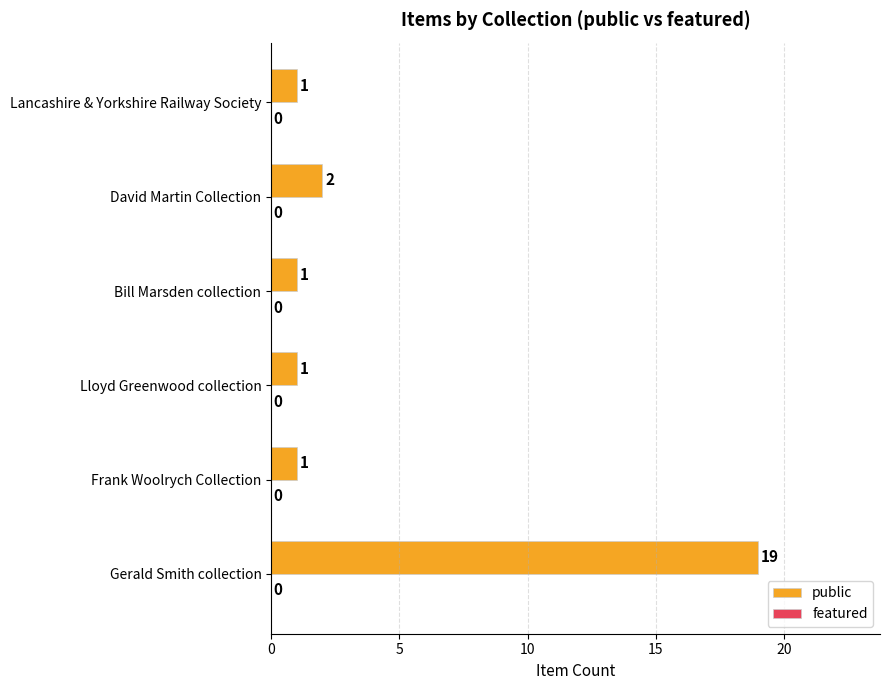

At which label is the value closest to 10?

David Martin Collection